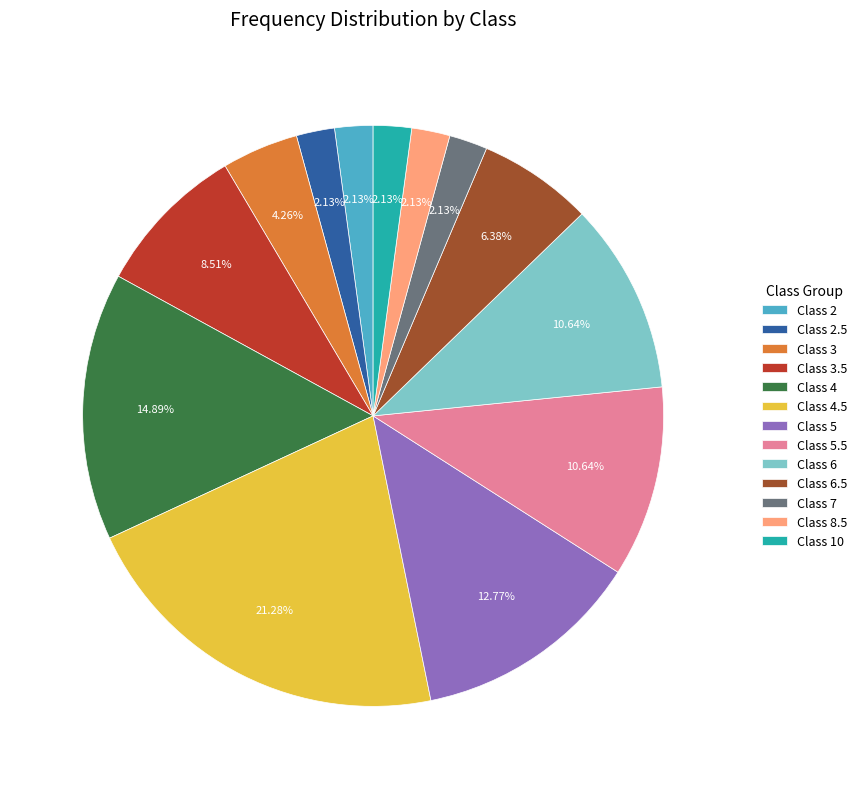

Between Class 6 and Class 6.5, which is larger?

Class 6